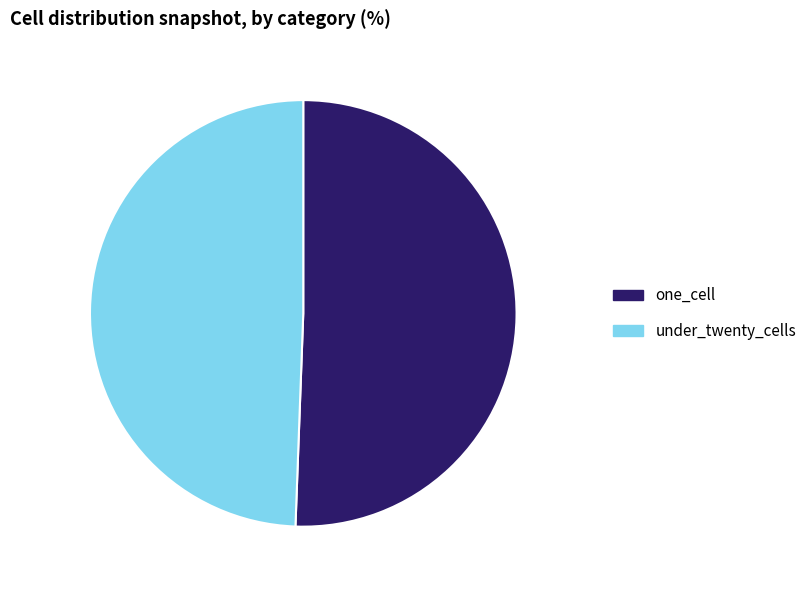

Rank the categories by value from highest to lowest.

one_cell, under_twenty_cells